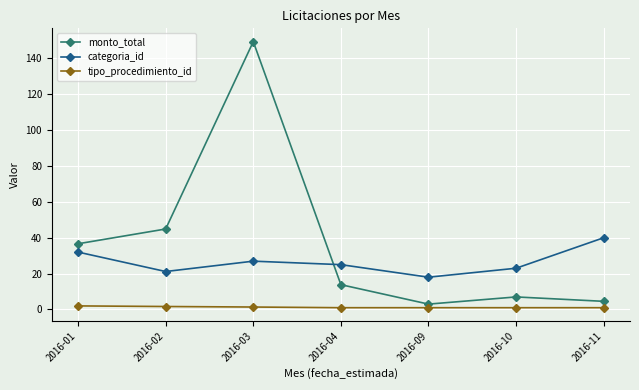

Where is the first local minimum for monto_total?

2016-09